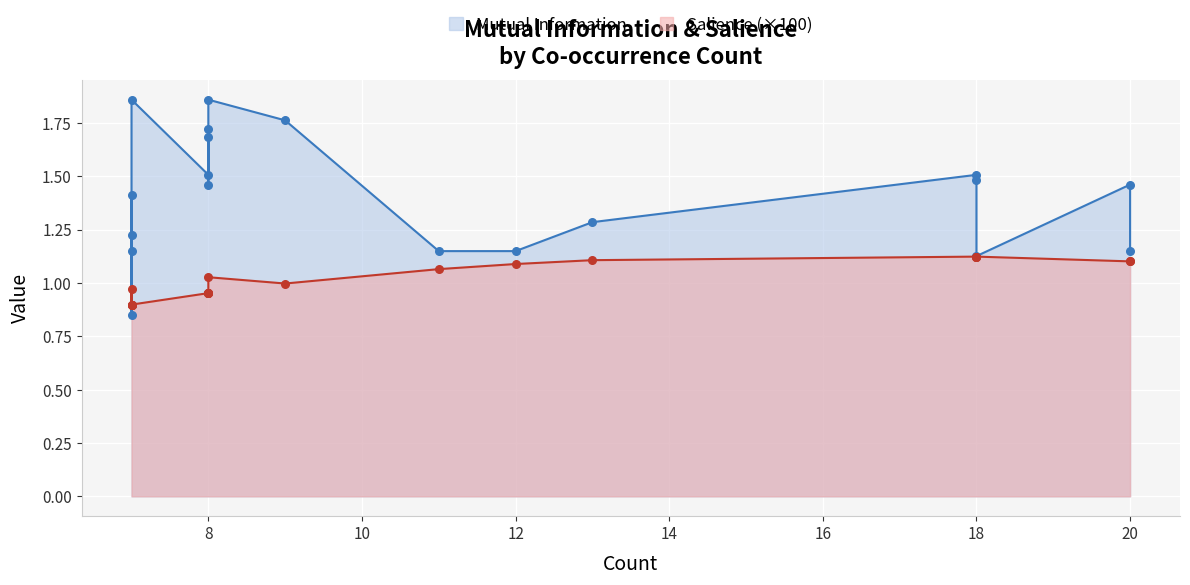

At which category is the sum across all series the highest?

8